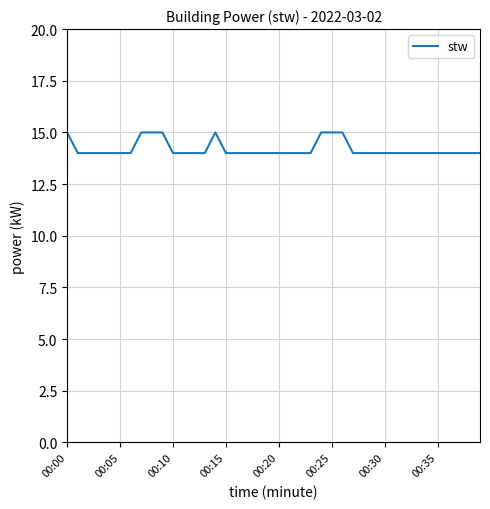

What is the sum of all values?

568